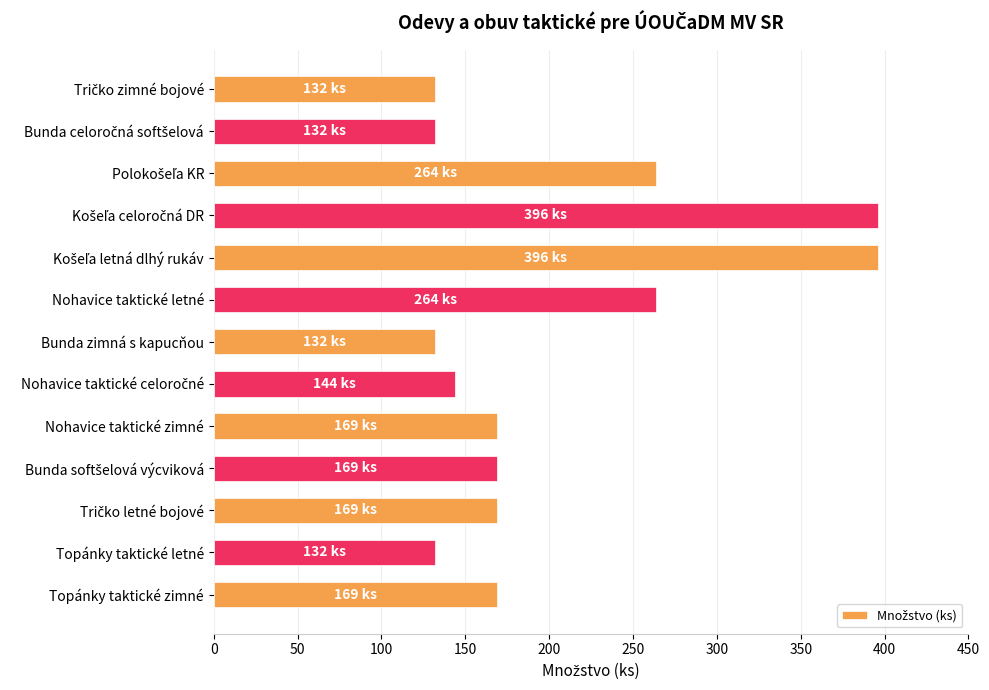

Are the bars horizontal?

Yes